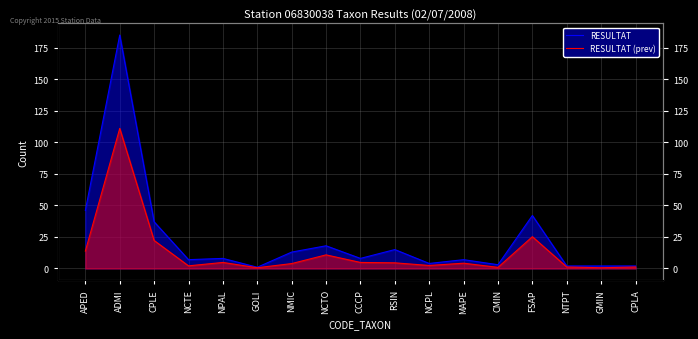

What are all the series names shown in the legend?

RESULTAT, RESULTAT (prev)